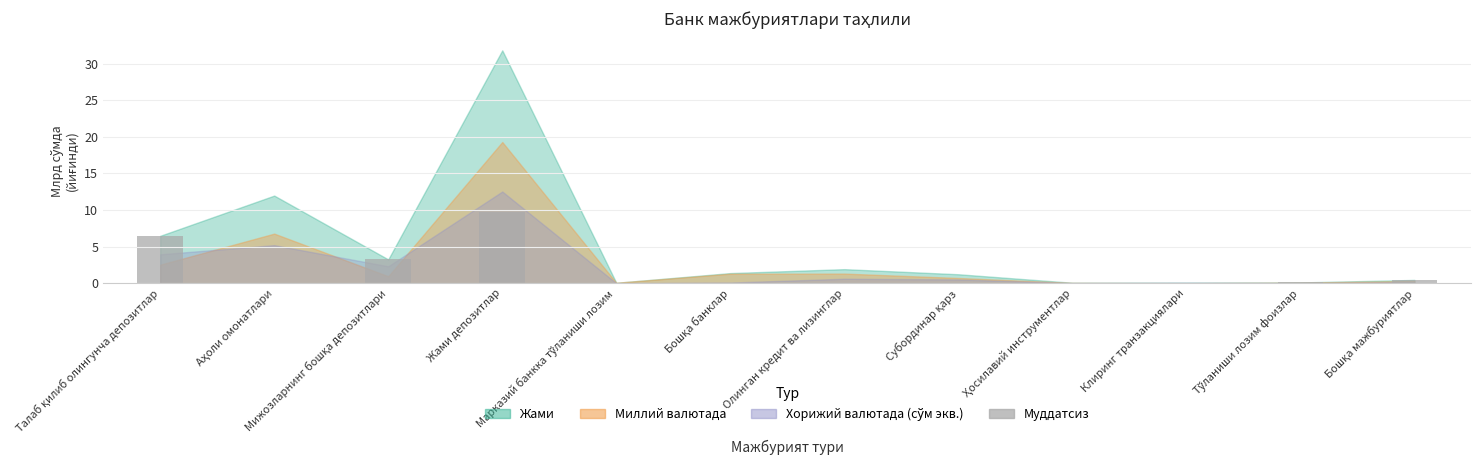

Which category has the highest value across all series?

Жами депозитлар